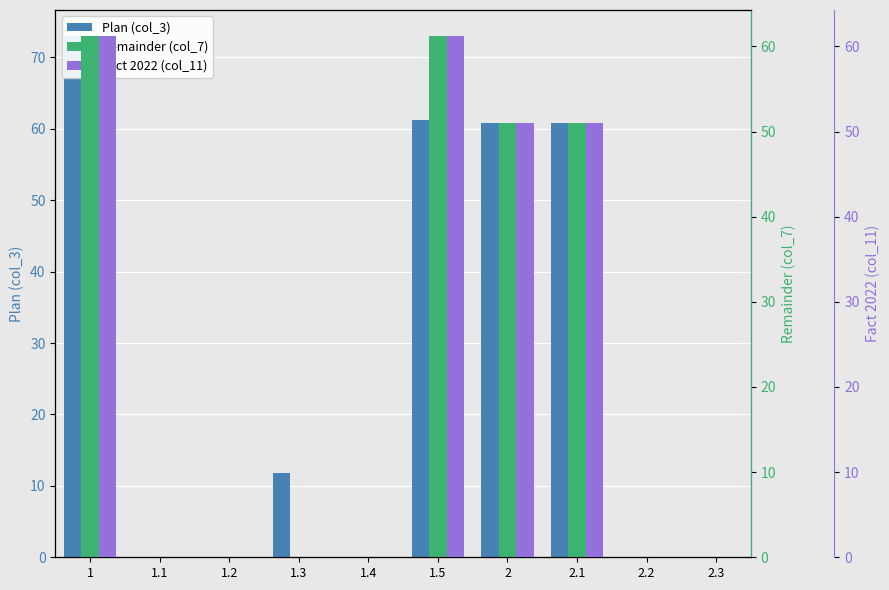

At which label is Remainder (col_7) closest to 30?

2